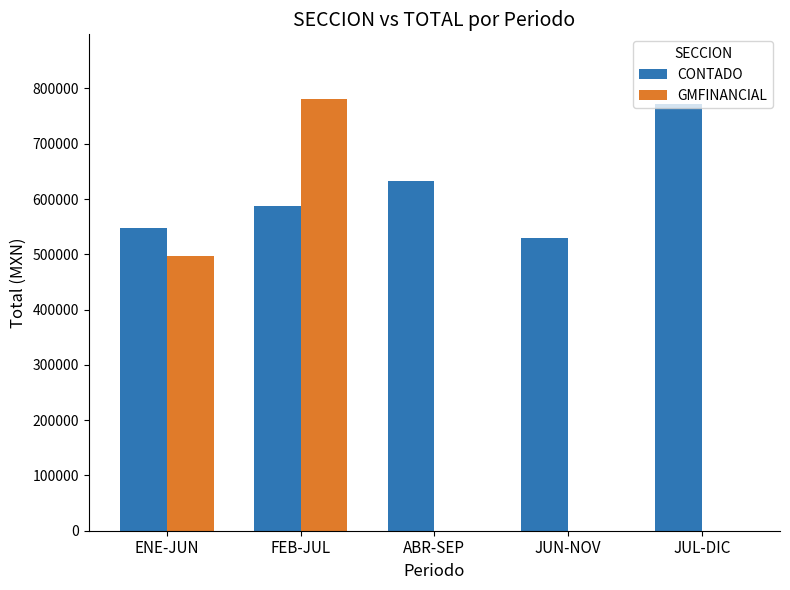

At which label is GMFINANCIAL closest to 390400?

ENE-JUN